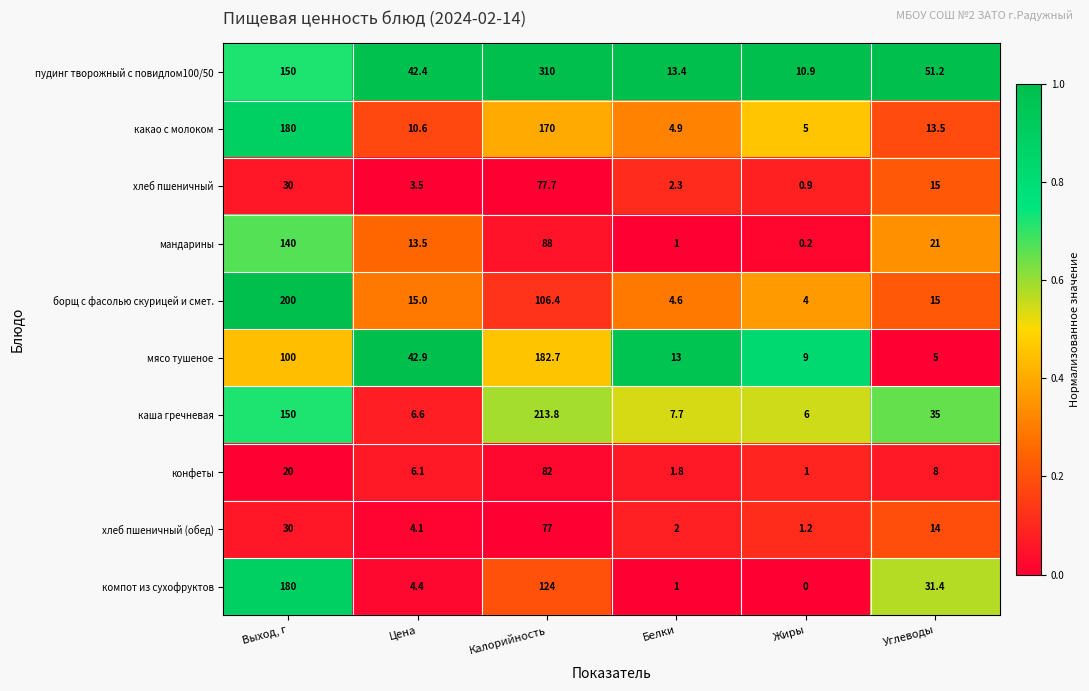

Which series has the widest spread of values?

пудинг творожный с повидлом100/50